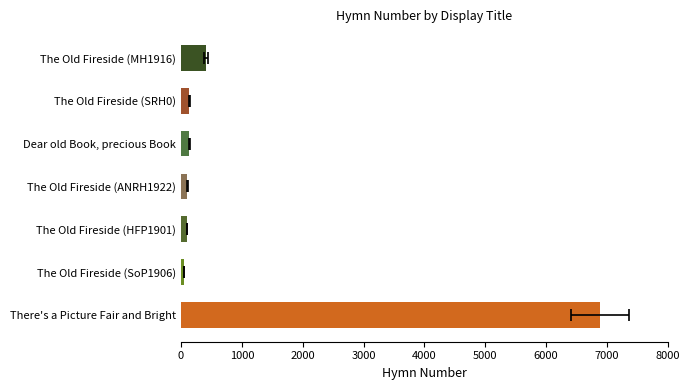

How many bars are there in total?

7